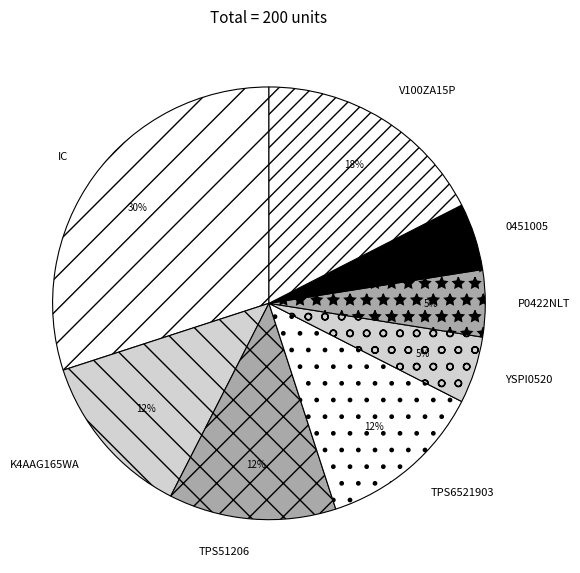

What is the largest slice in the pie chart?

IC